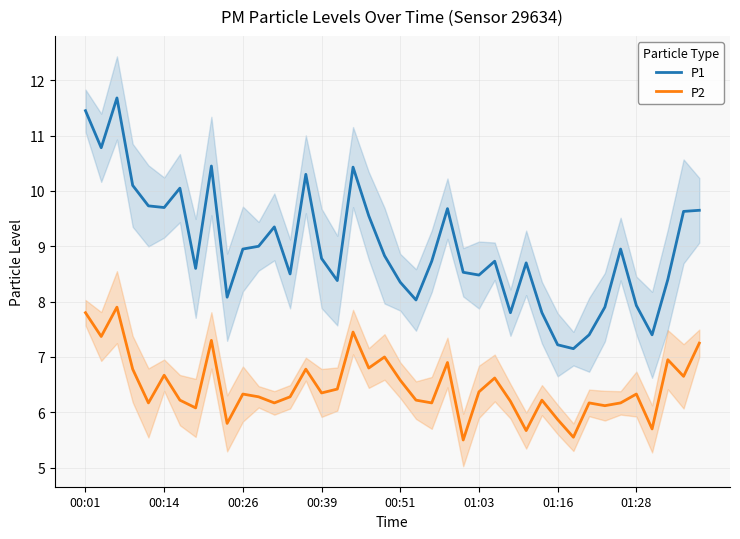

Is it true that P2 equals 11.8 at 00:14?

False